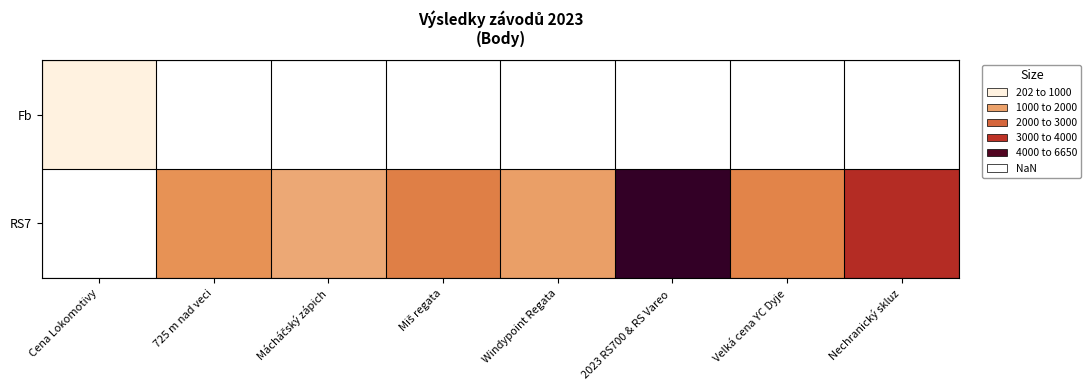

Which category has the lowest value in the Fb series?

Cena Lokomotivy